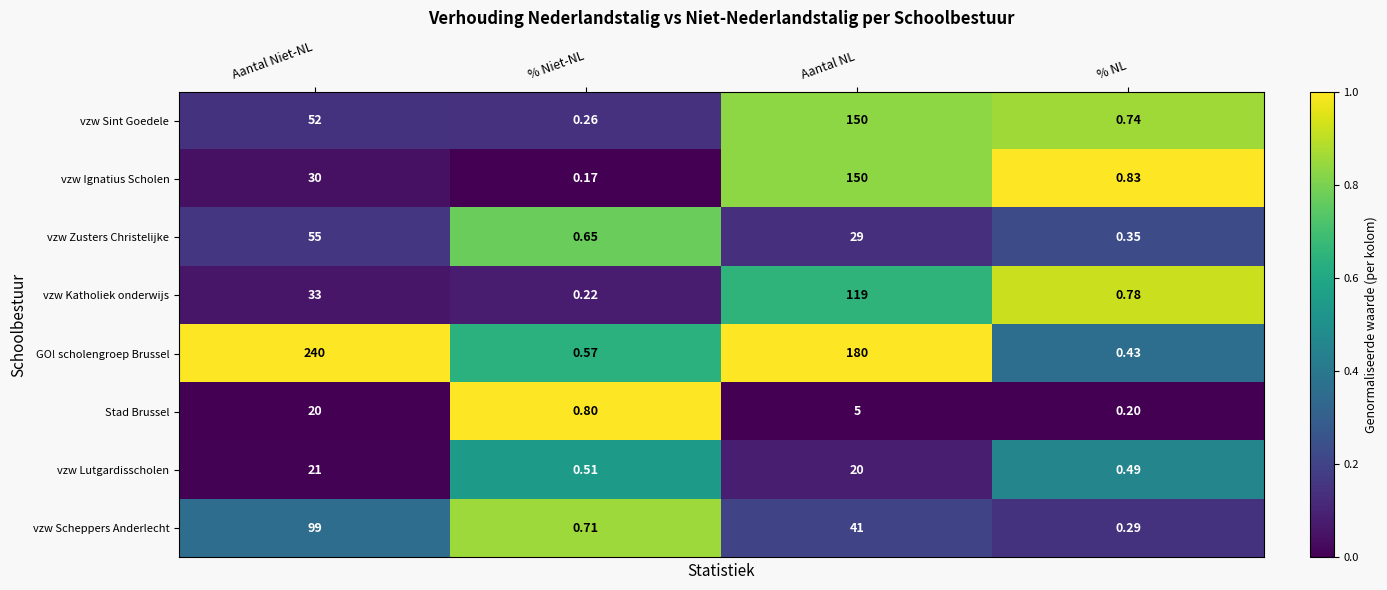

At which label does vzw Katholiek onderwijs reach its peak?

Aantal NL